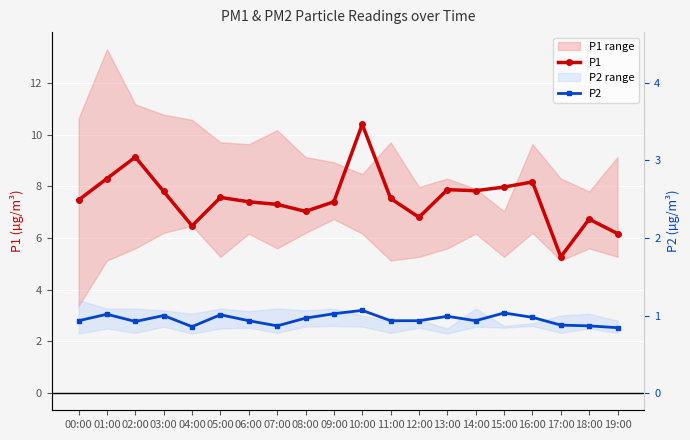

Rank the series by their maximum value, from highest to lowest.

P1, P2